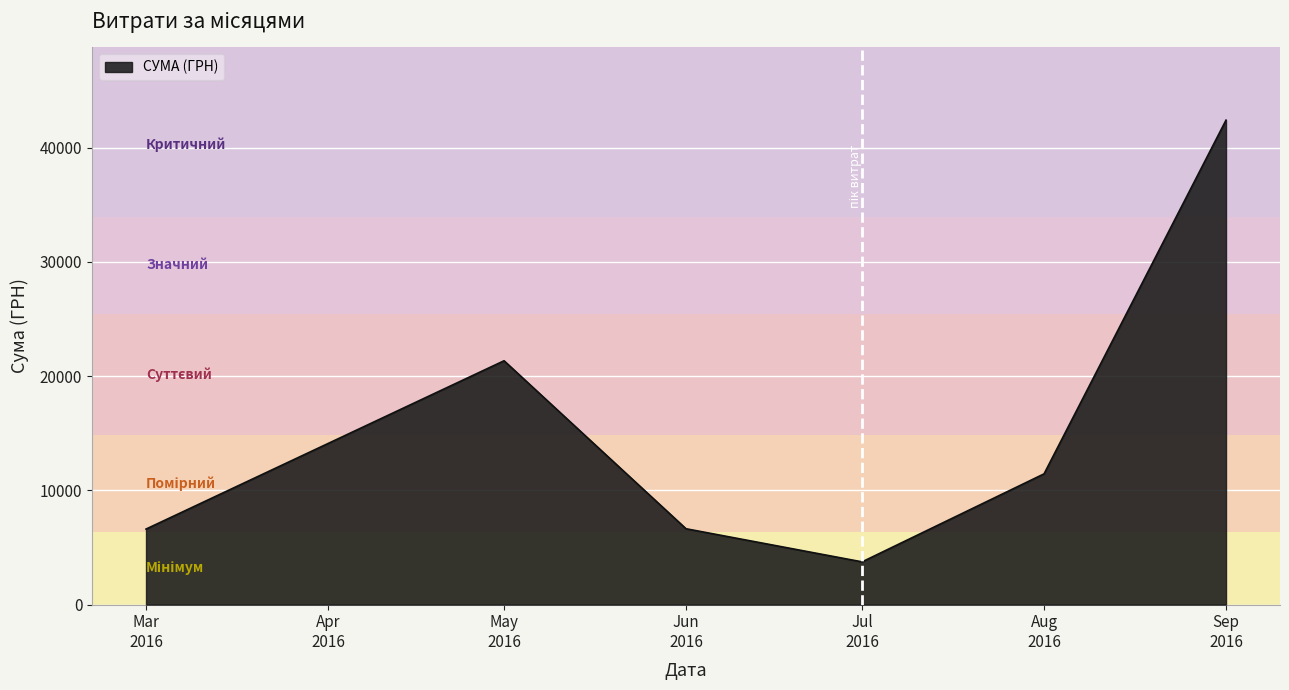

What is the average value?

15367.7